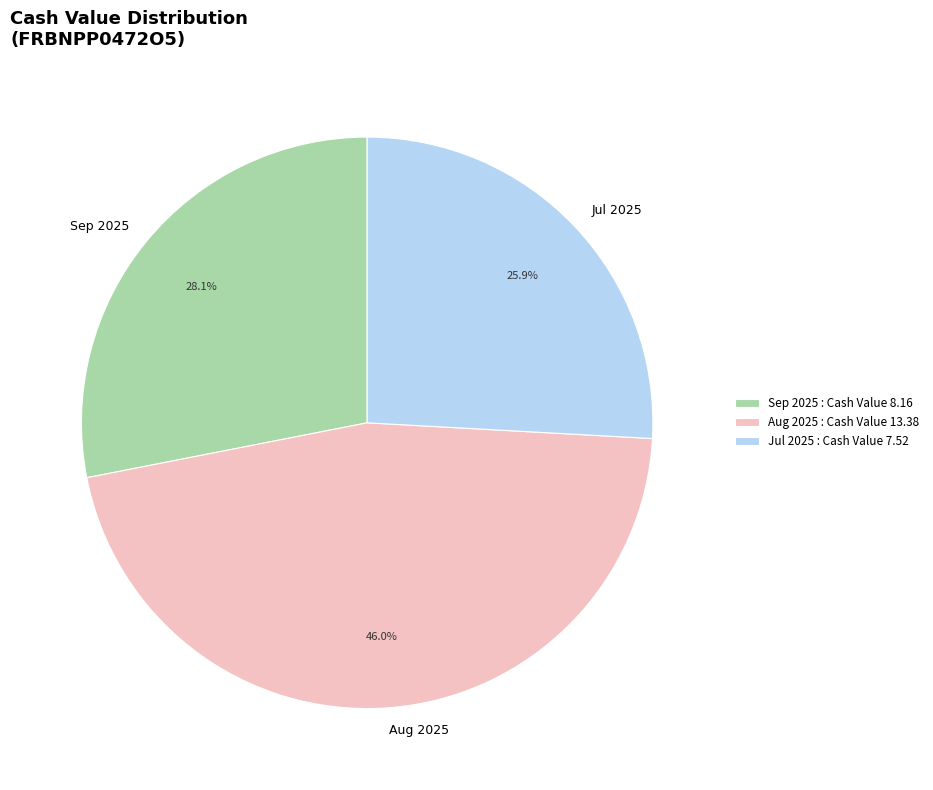

Which category has the smallest portion of the pie?

Jul 2025